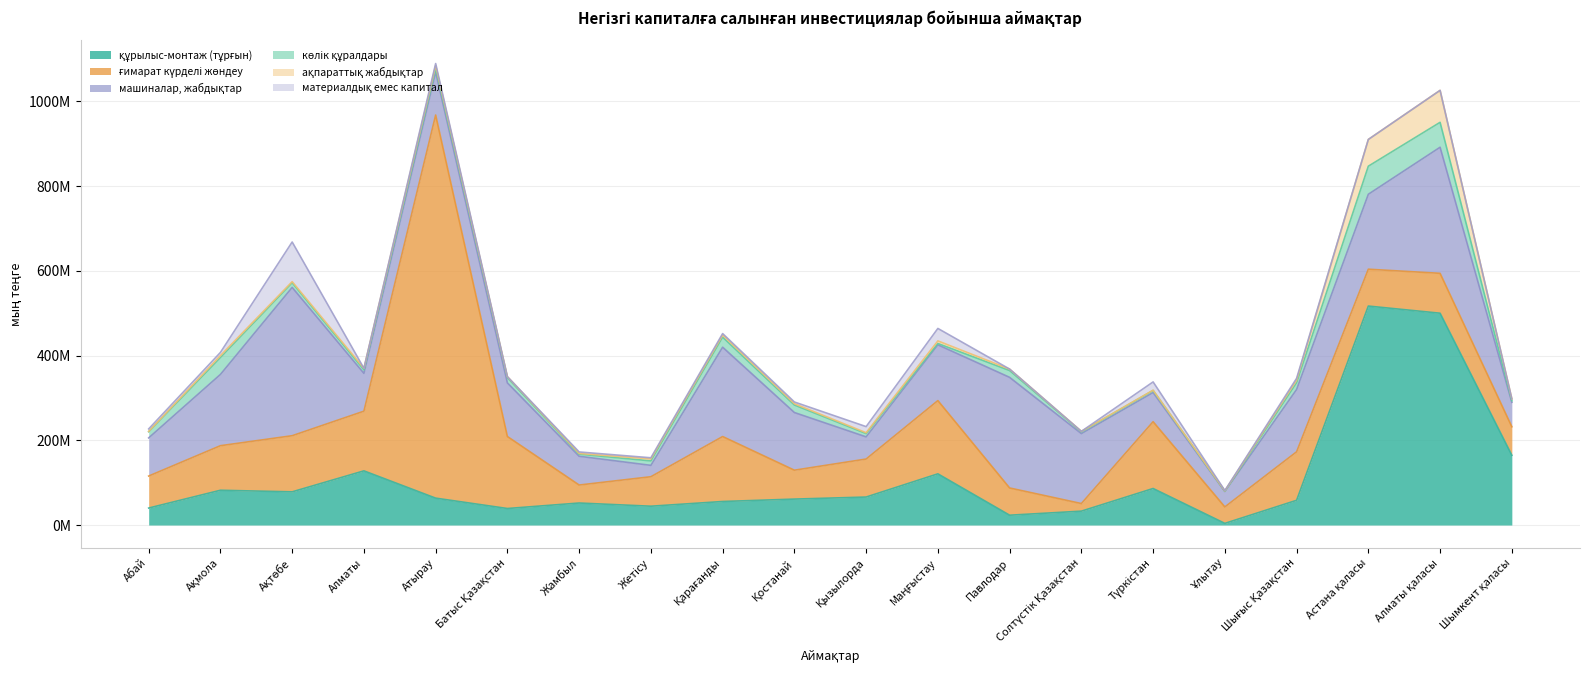

Between Алматы and Қостанай, which is larger?

Алматы